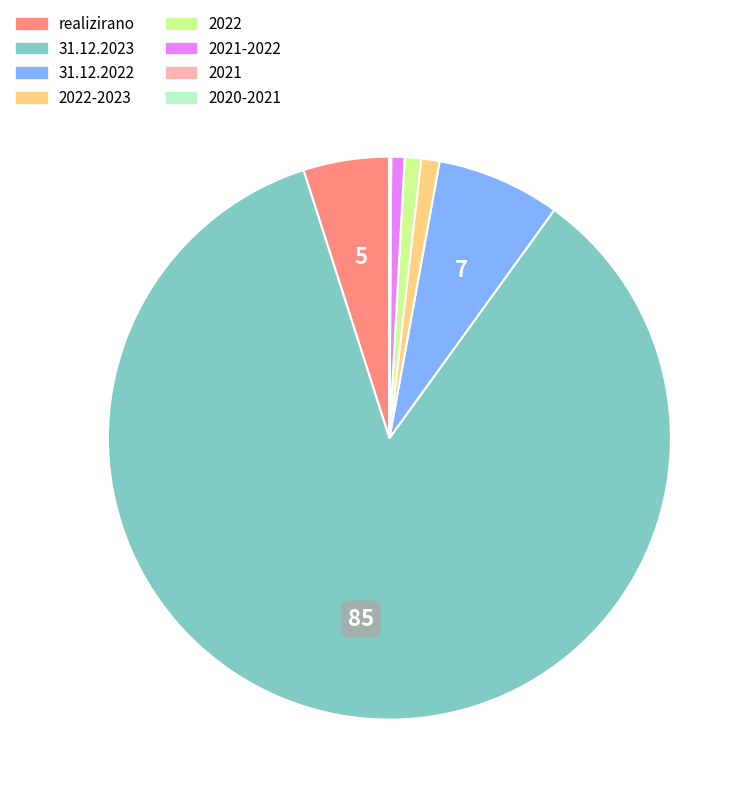

Is there a majority slice in this chart?

Yes